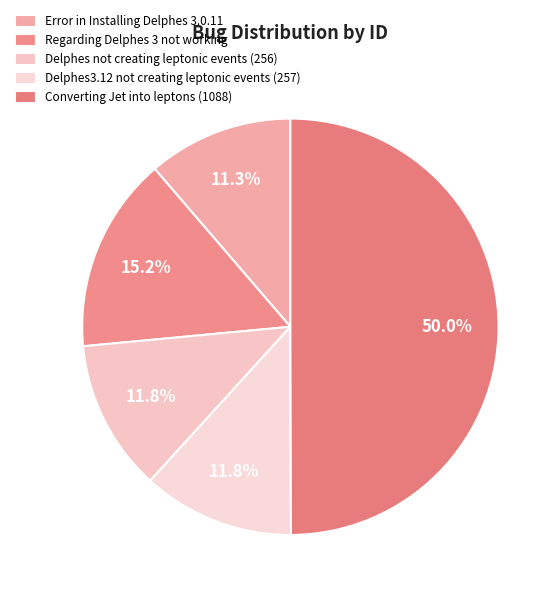

What portion of the pie excludes Error in Installing Delphes 3.0.11?

88.7%